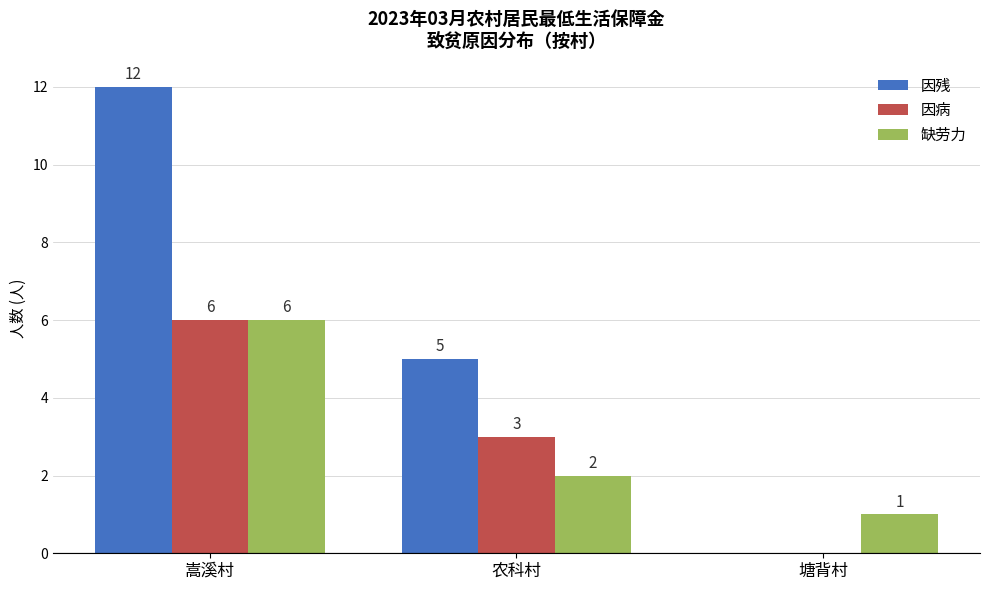

Read the 因病 value at 农科村.

3